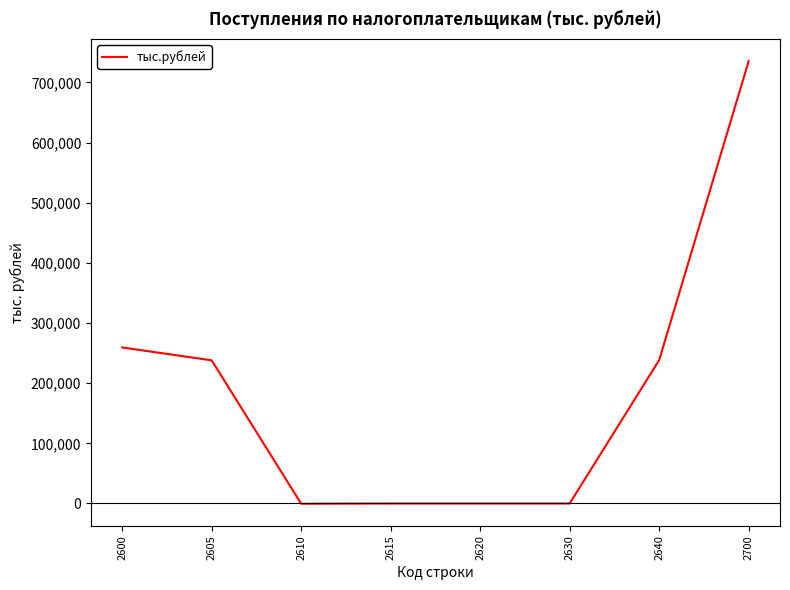

True or false: the data has more than 2 interior local peaks.

False